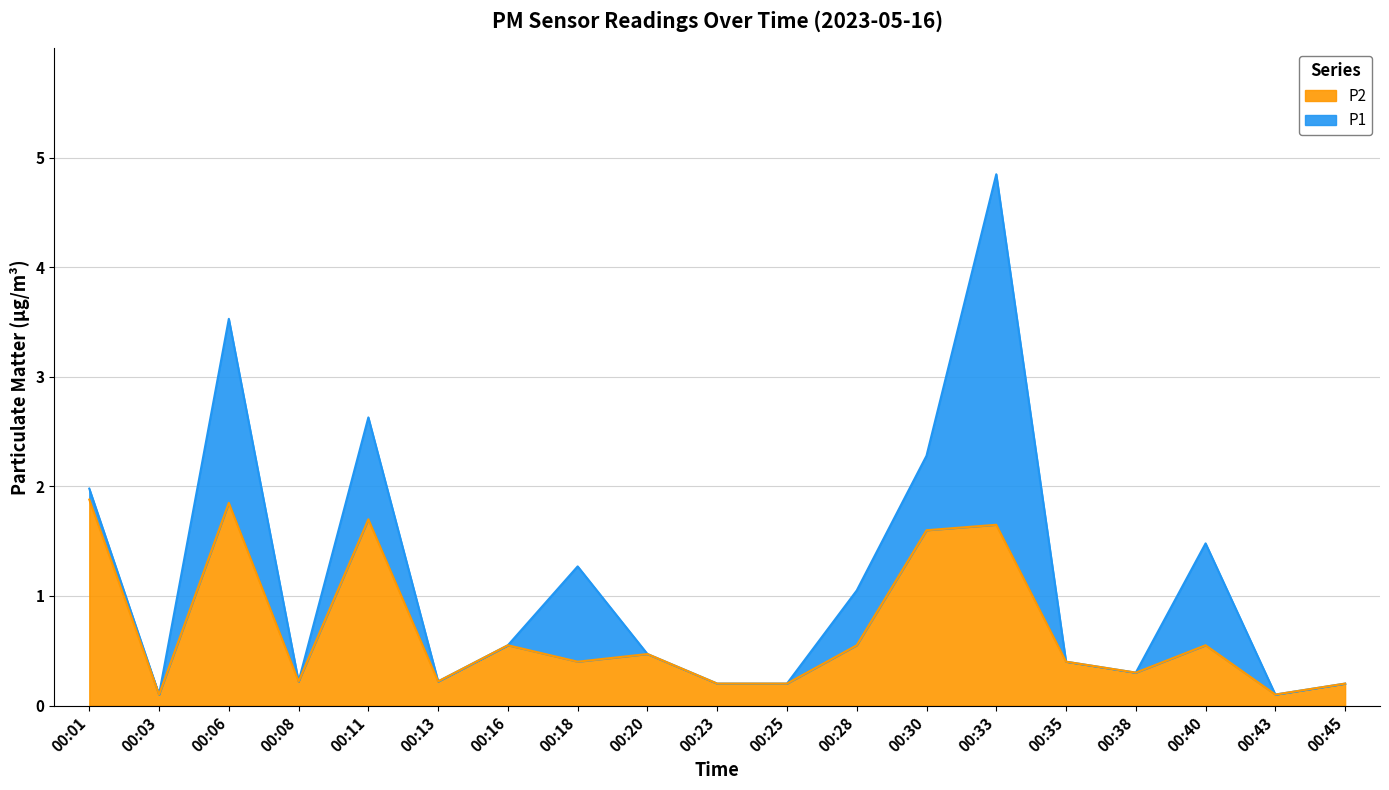

True or false: P2 and P1 cross at least once.

False